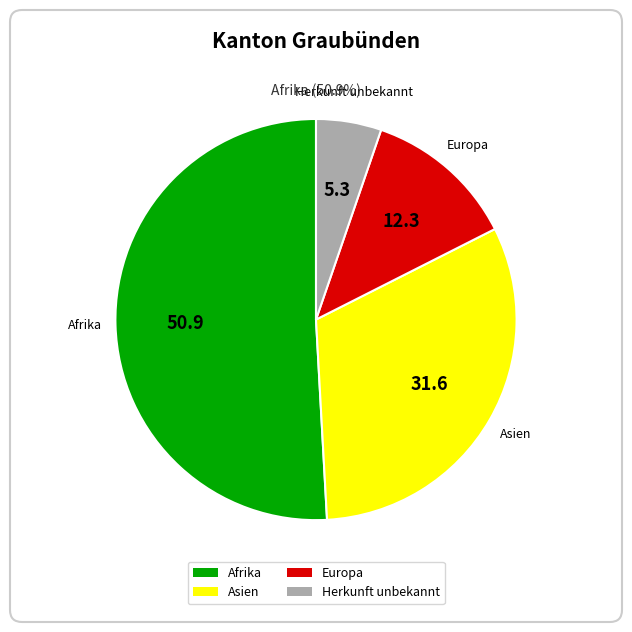

Do Afrika and Europa together represent more than half of the pie?

Yes